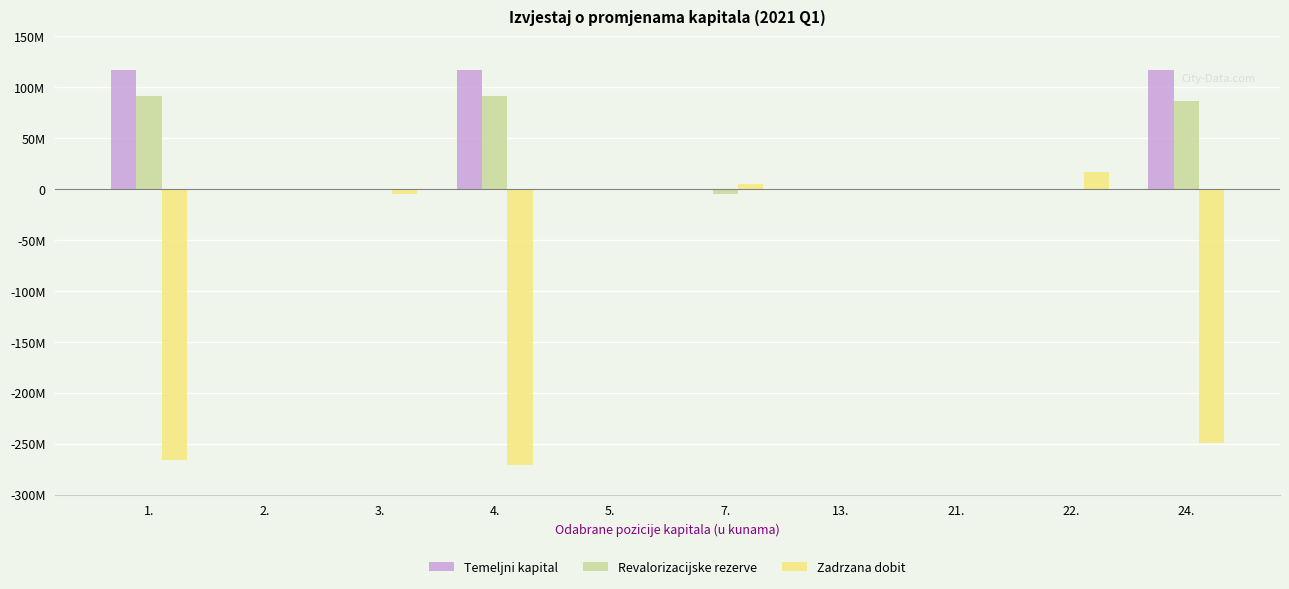

How many Temeljni kapital values are between 0 and 116604710?

10